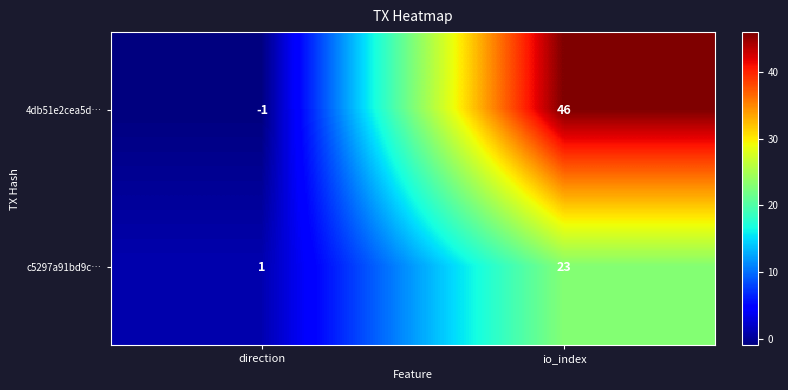

What is the difference between the highest and lowest values at direction?

2